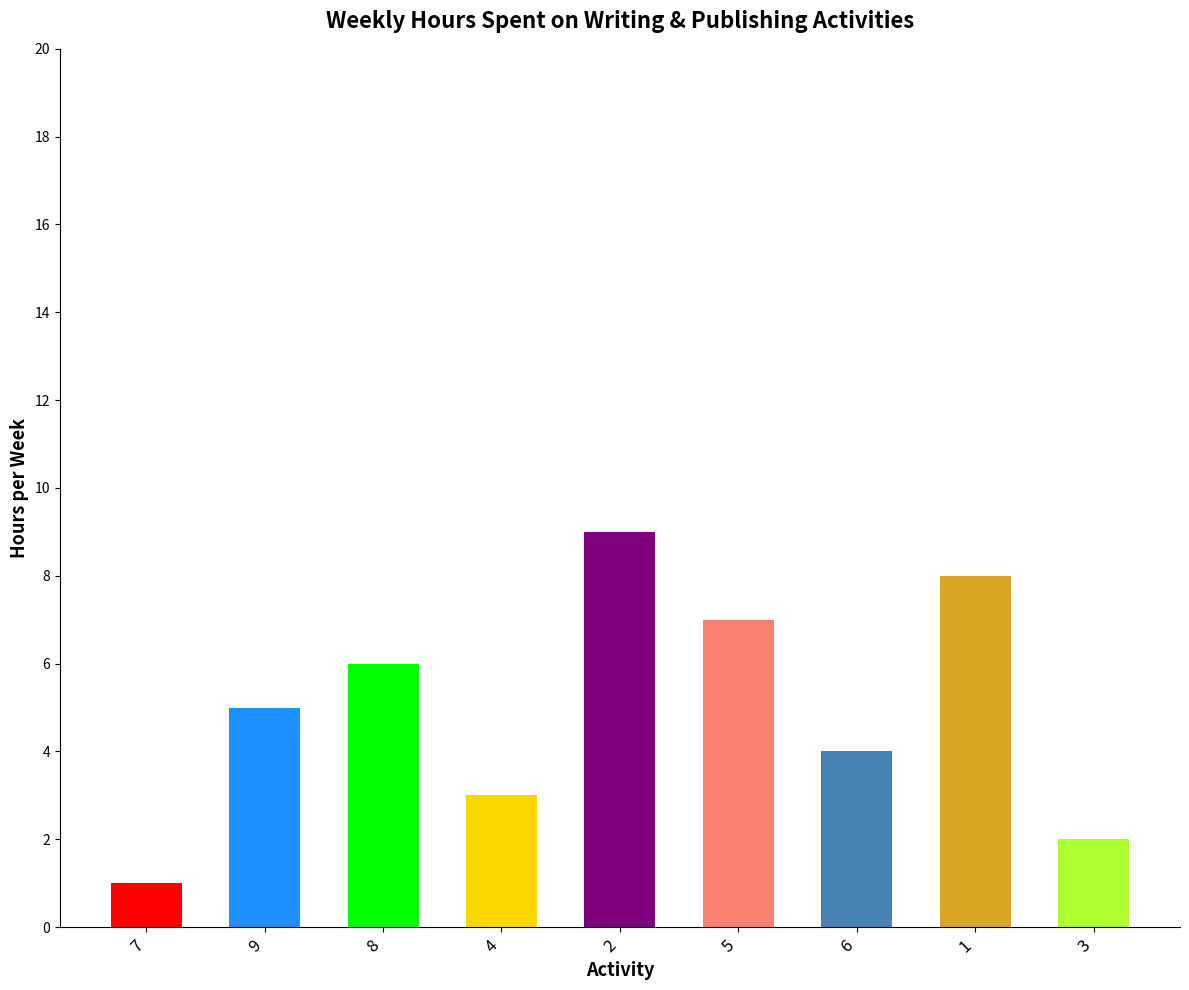

Reading left to right, transcribe all the data shown in this chart.

7=1	9=5	8=6	4=3	2=9	5=7	6=4	1=8	3=2